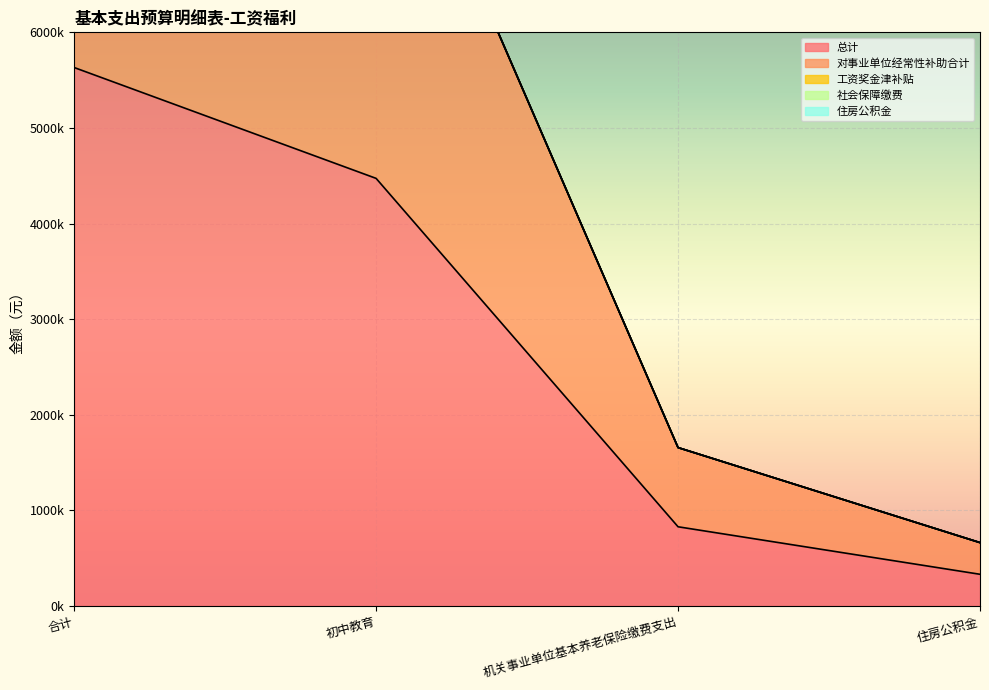

True or false: 对事业单位经常性补助合计 has a value of 2041049.6 at 合计.

False